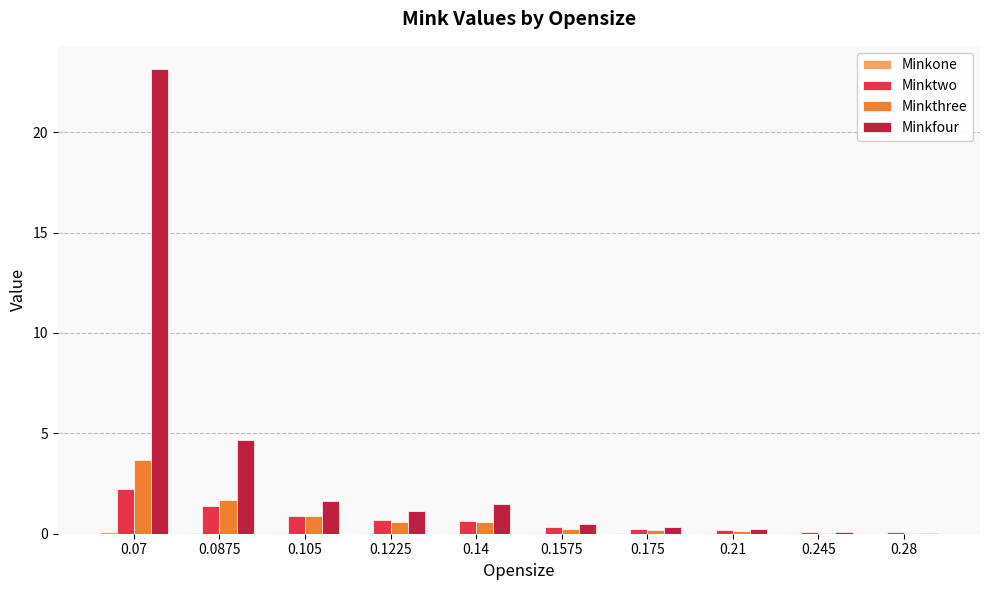

What is the maximum value for Minkfour?

23.1